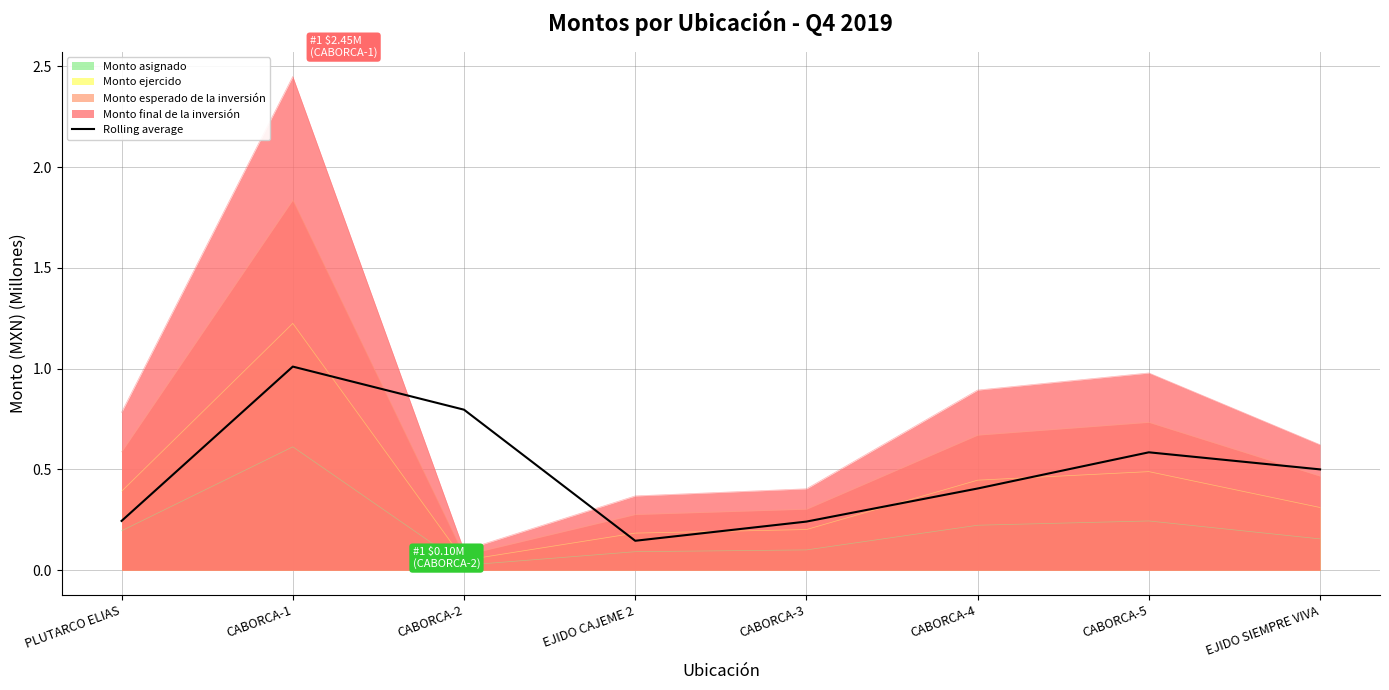

What is the smallest value displayed?

0.1